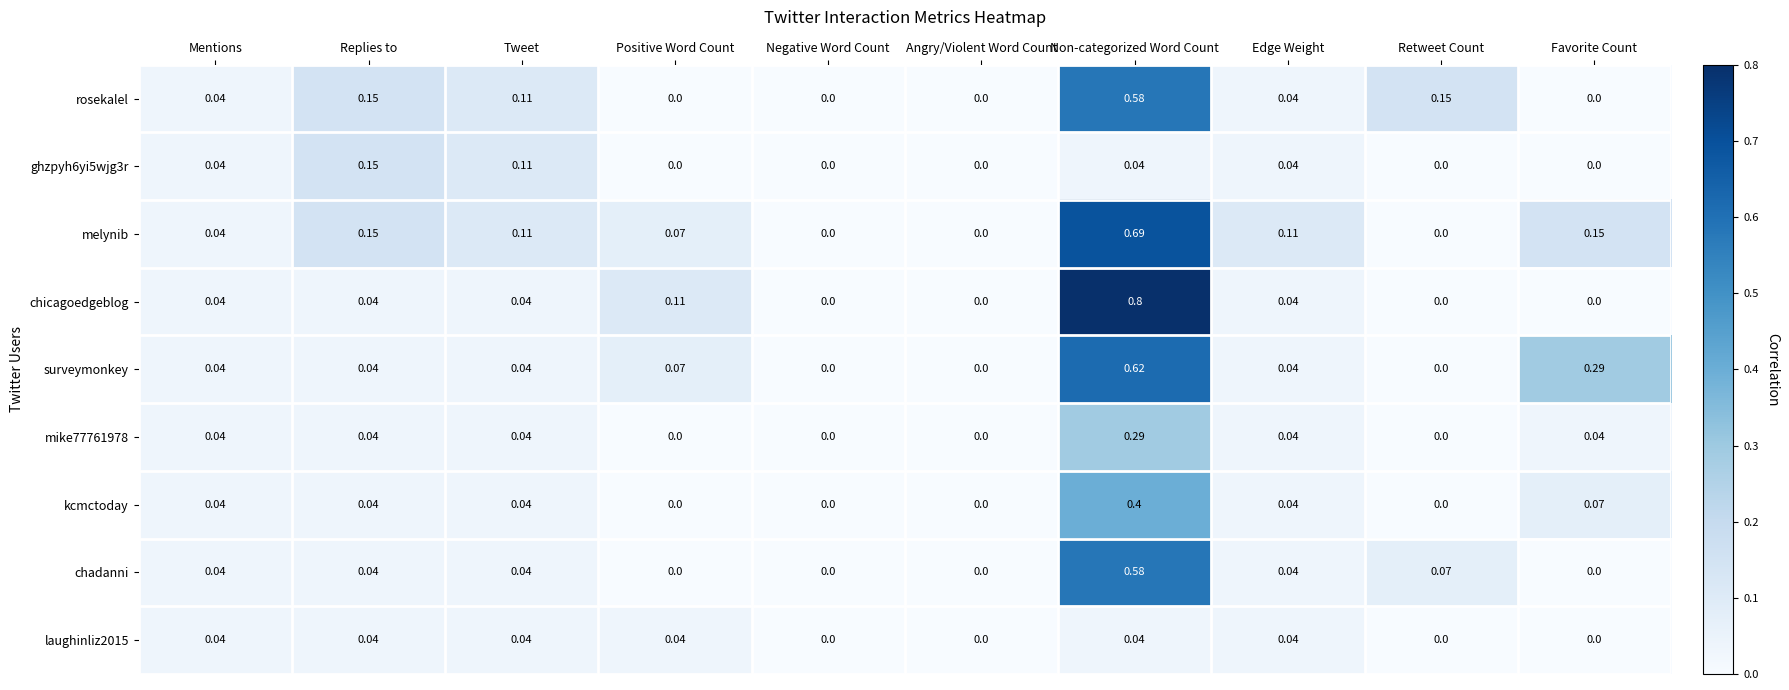

Between Mentions and Non-categorized Word Count, which series saw the biggest shift?

chicagoedgeblog